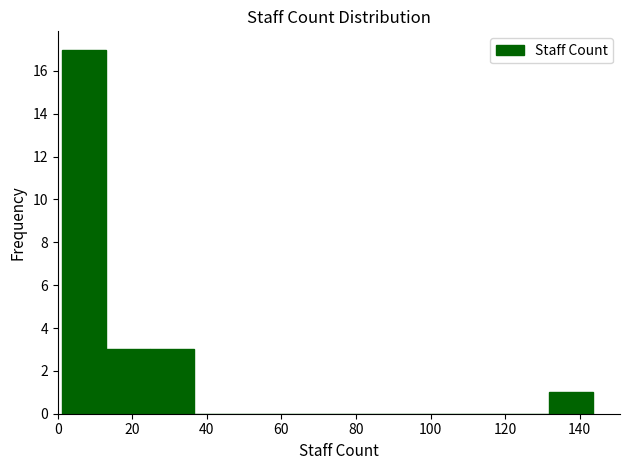

What is the height of the bar covering 24 to 36 on the x-axis? Neither the bar edges nor the heights are printed on the chart, so give them approximately, as read against the axes.

3